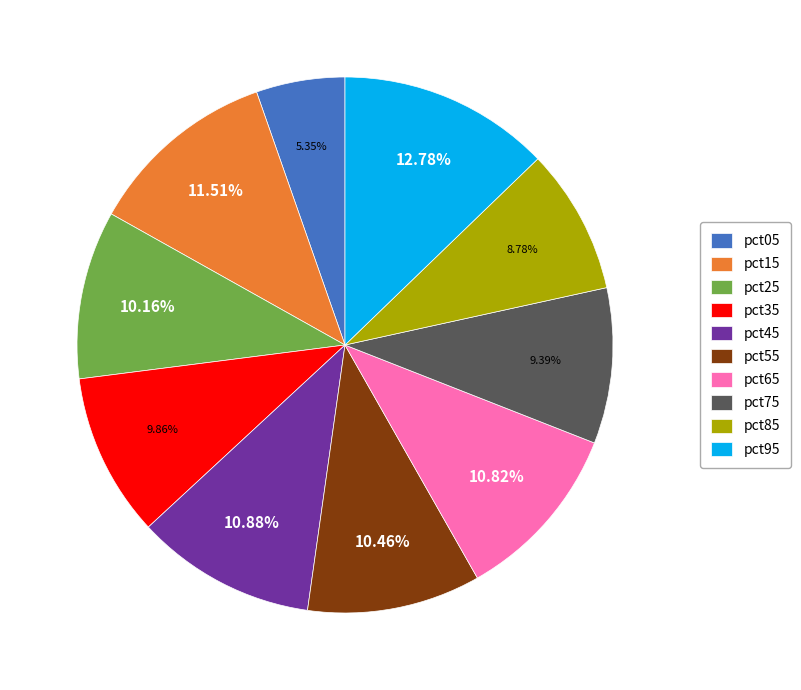

Combined, what portion of the pie is pct15 and pct55?

22.0%